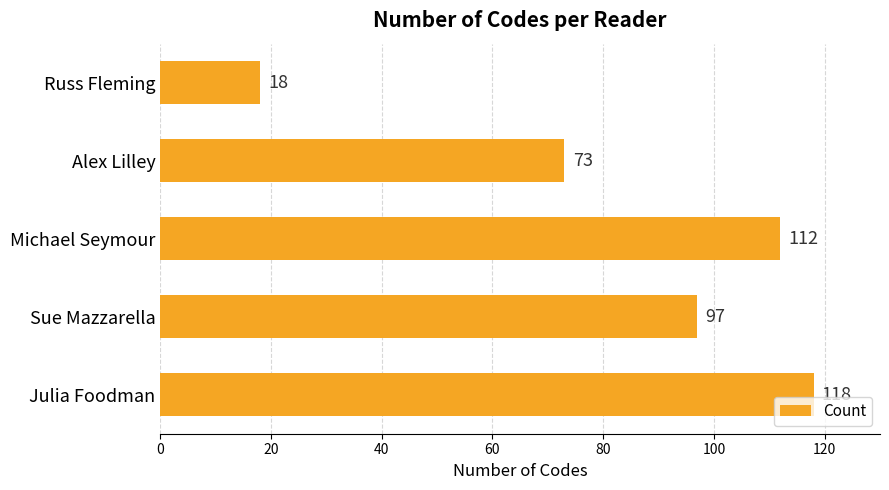

Count the number of data series in this chart.

1